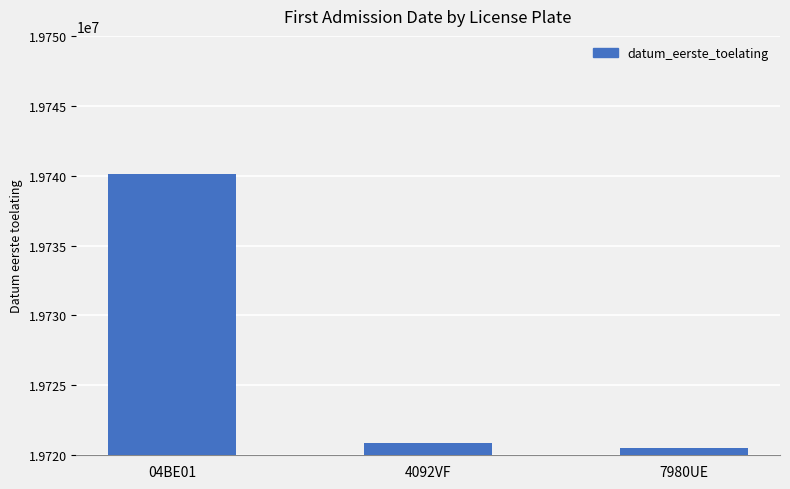

What is the label of the 1st bar from the left?

04BE01